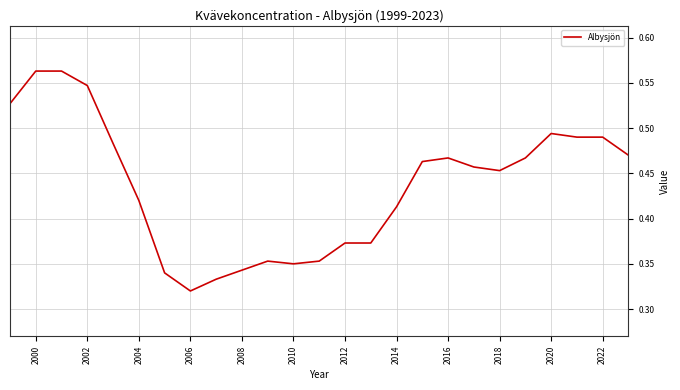

Which has a higher value, 2016 or 2020?

2020